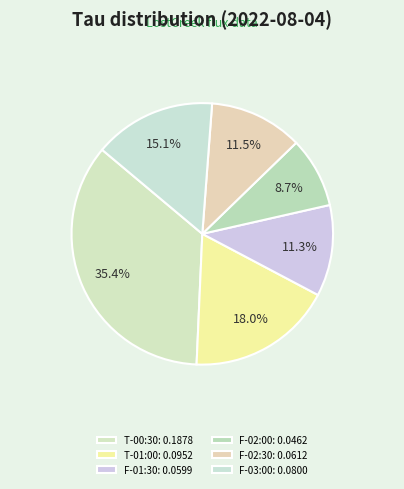

Count the number of slices in the pie.

6